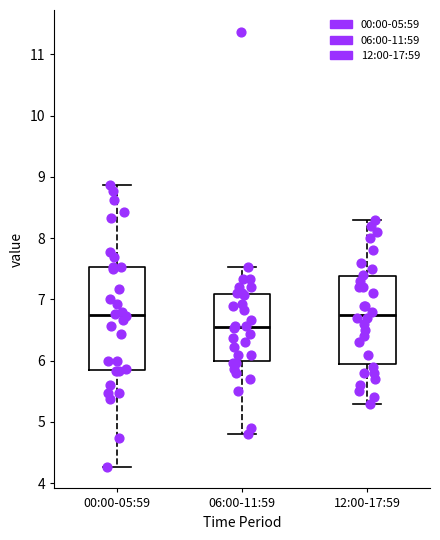

Reading left to right, transcribe this box plot: for each box, give where its median line is, the range the box spans, and where its two whiskers end, as read against the y-axis. The values are not printed on the chart, so give them approximately, as read against the axis.

00:00-05:59: median 6.8, box 5.8 to 7.5, whiskers 4.3 to 8.9
06:00-11:59: median 6.6, box 6.0 to 7.1, whiskers 4.8 to 7.5
12:00-17:59: median 6.8, box 6.0 to 7.4, whiskers 5.3 to 8.3